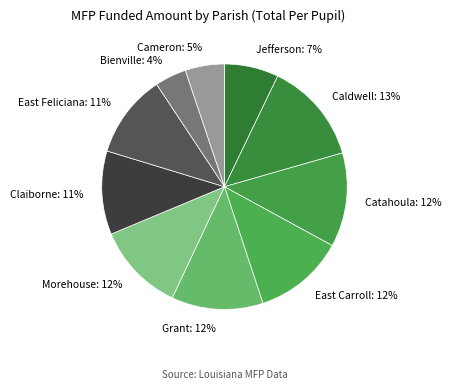

Does any single category account for the majority?

No